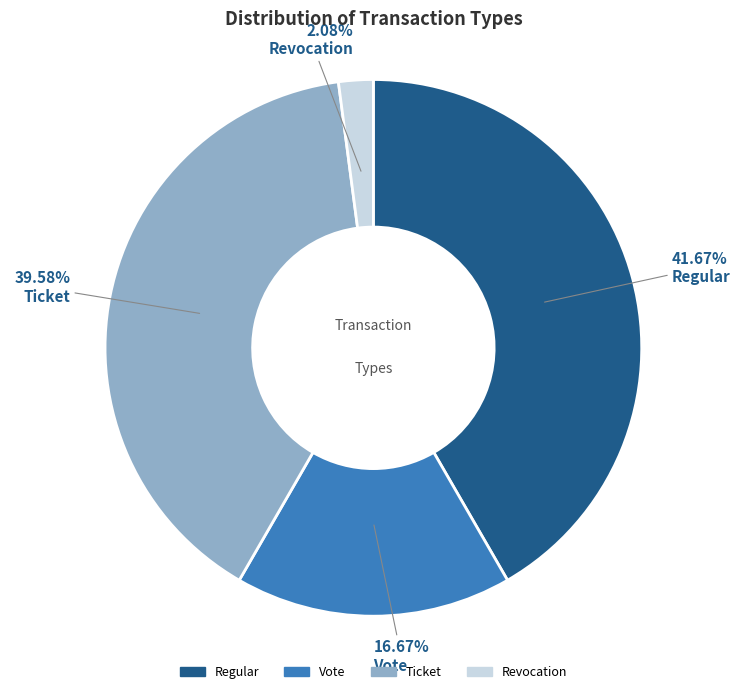

How many slices are in this pie chart?

4